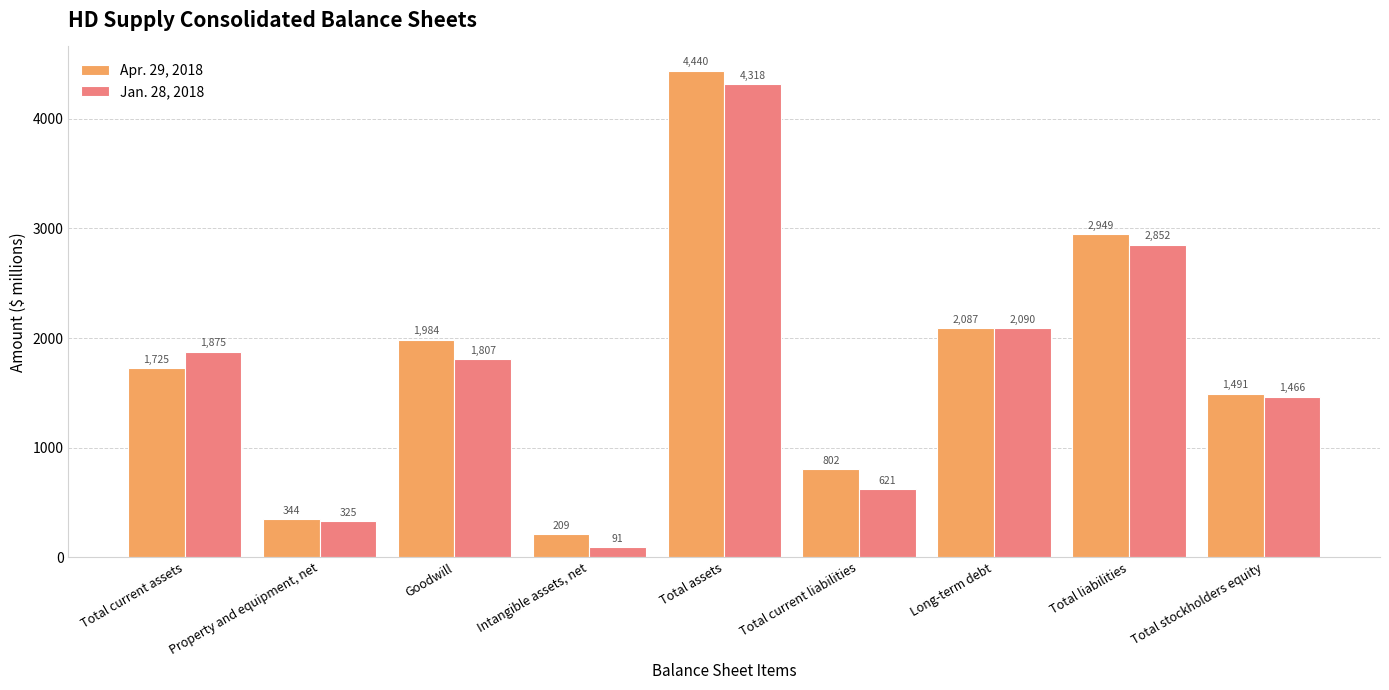

Does the chart contain any negative values?

No